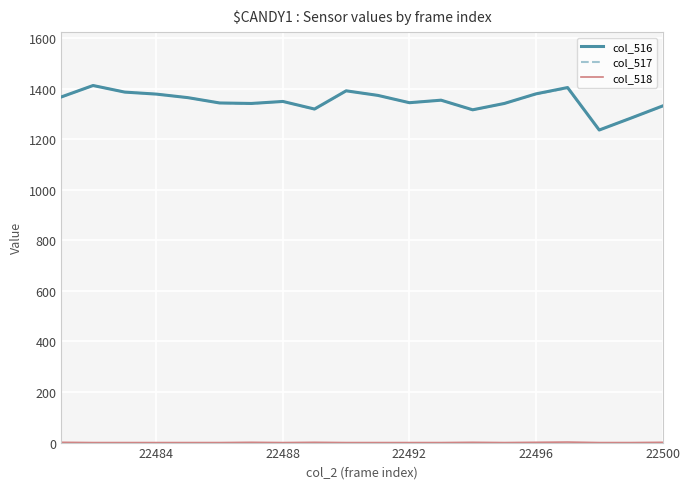

How many col_518 values are between 0 and 1?

19